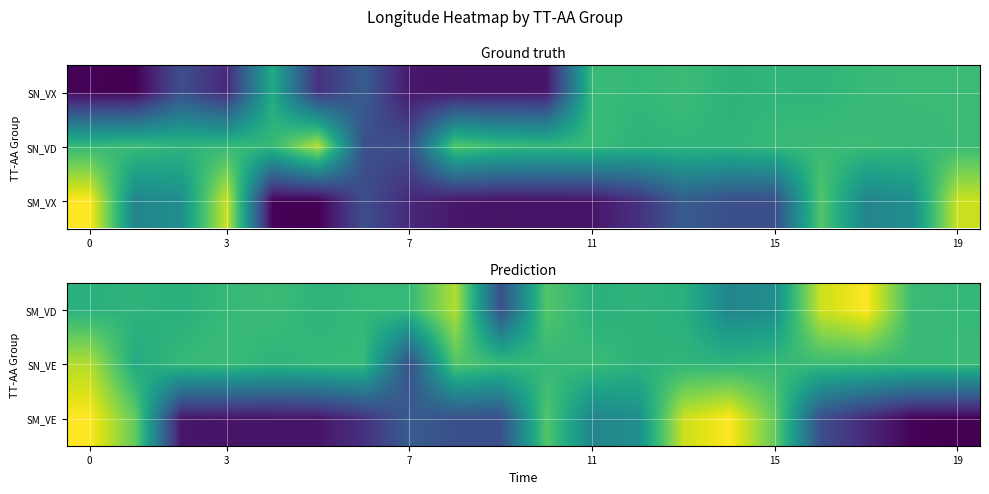

What is the difference between the maximum and minimum values in the SN_VE series?

105.1